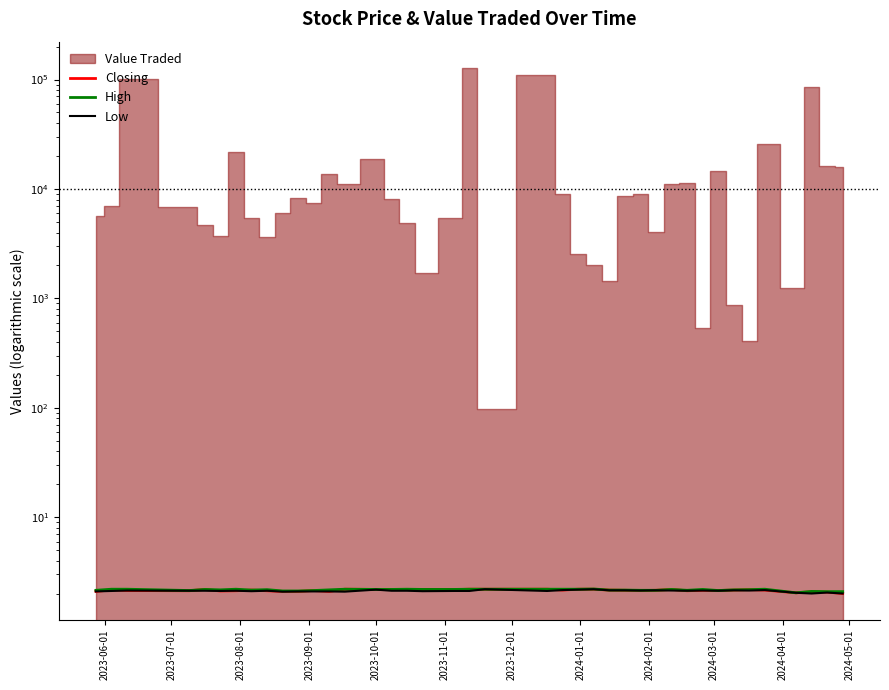

What is the difference between the maximum and minimum values in the Low series?

0.2